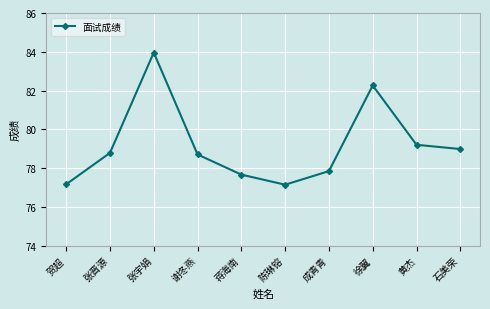

What is the label of the 4th point from the right?

成青青